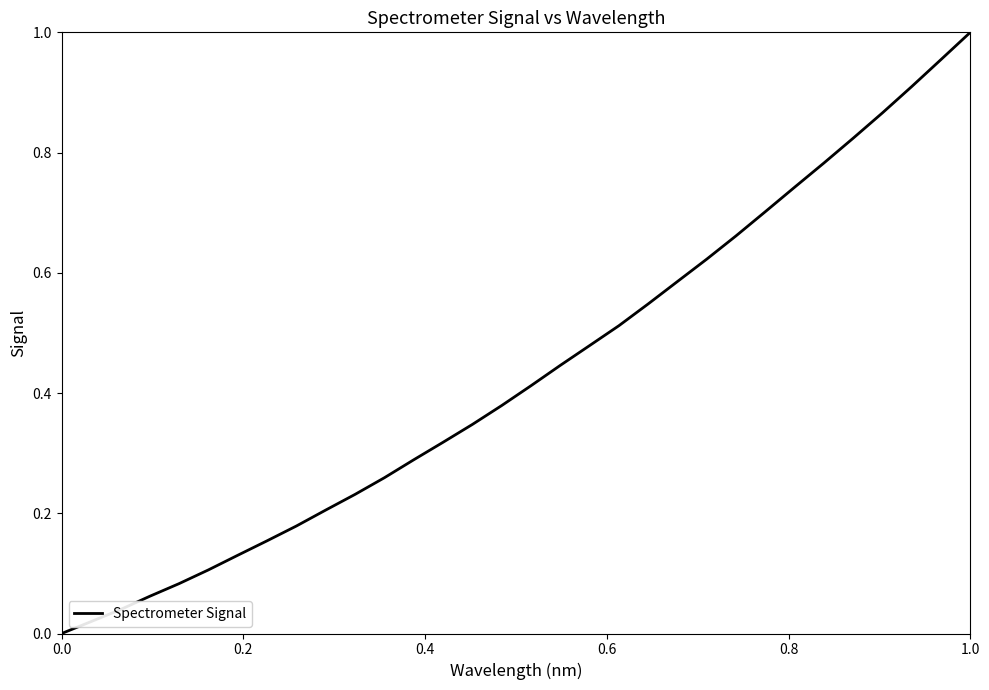

Does the chart display data point markers on the line(s)?

No